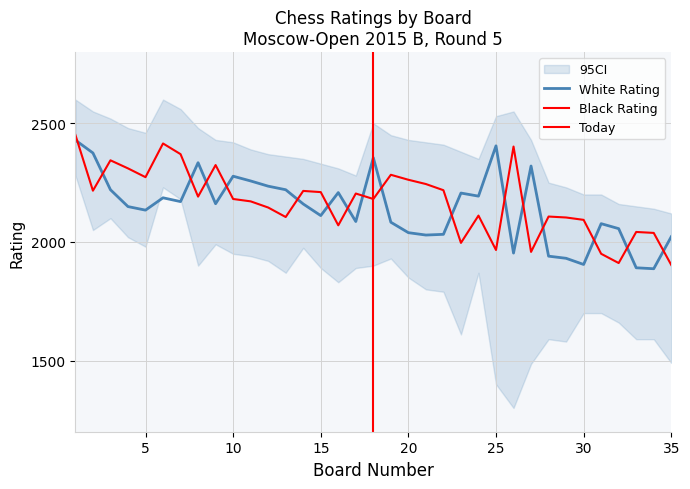

Between 22 and 19, which is larger?

19